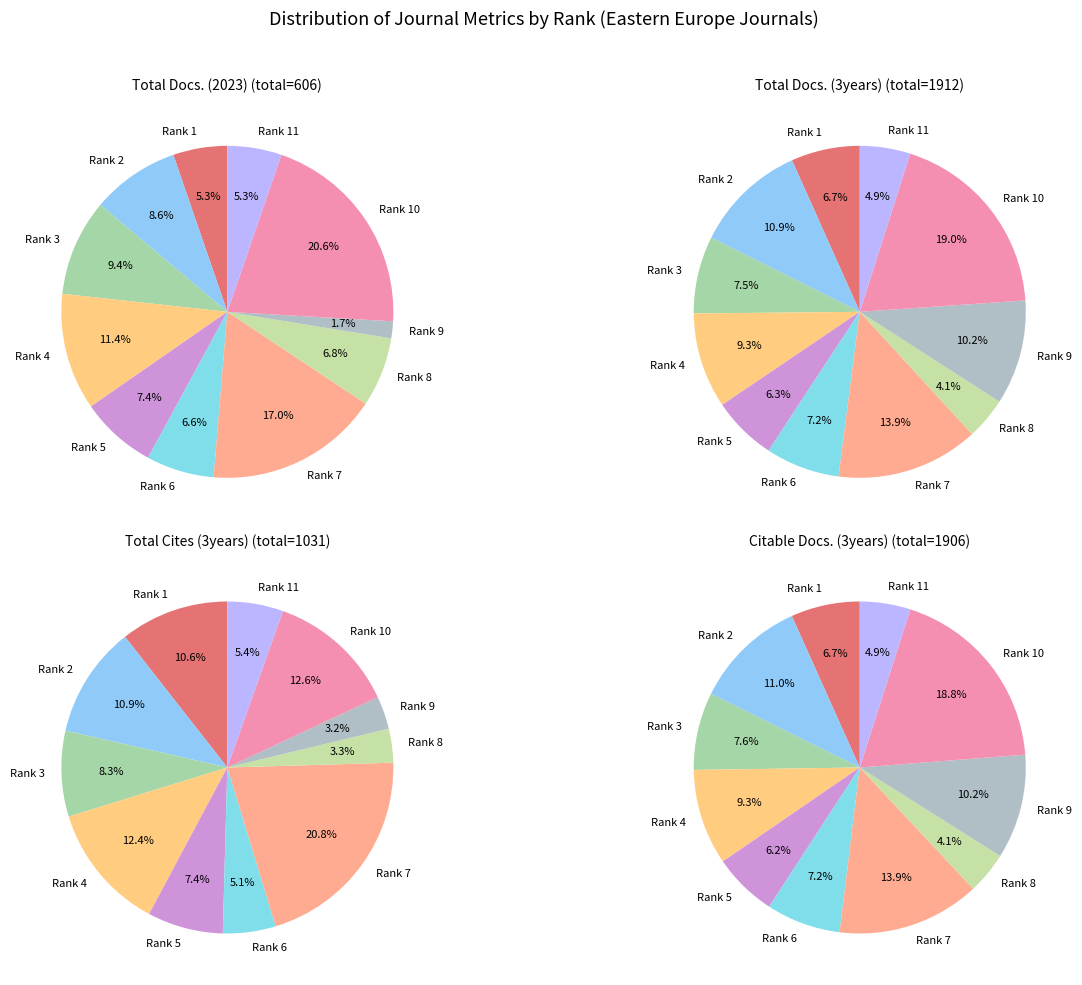

Is Rank 2 the majority of the pie?

No